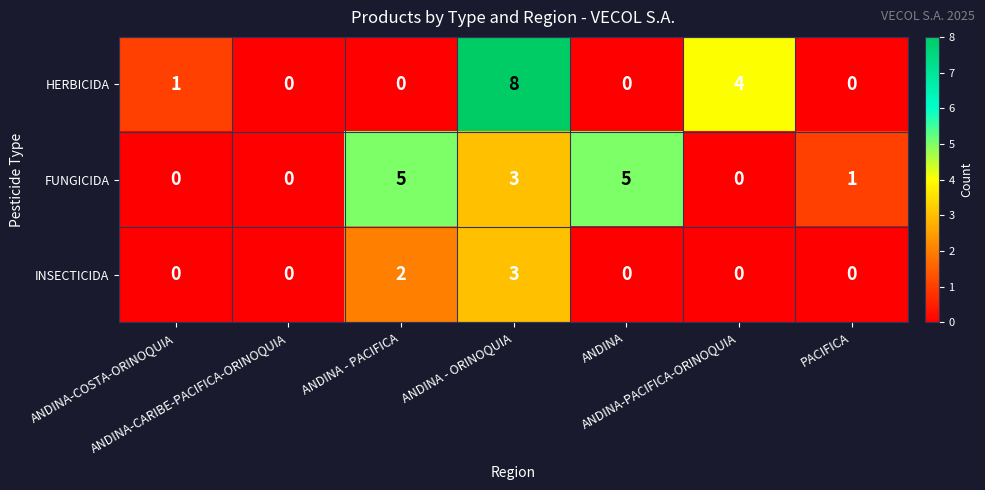

What is the difference between the maximum and minimum values in the HERBICIDA series?

8